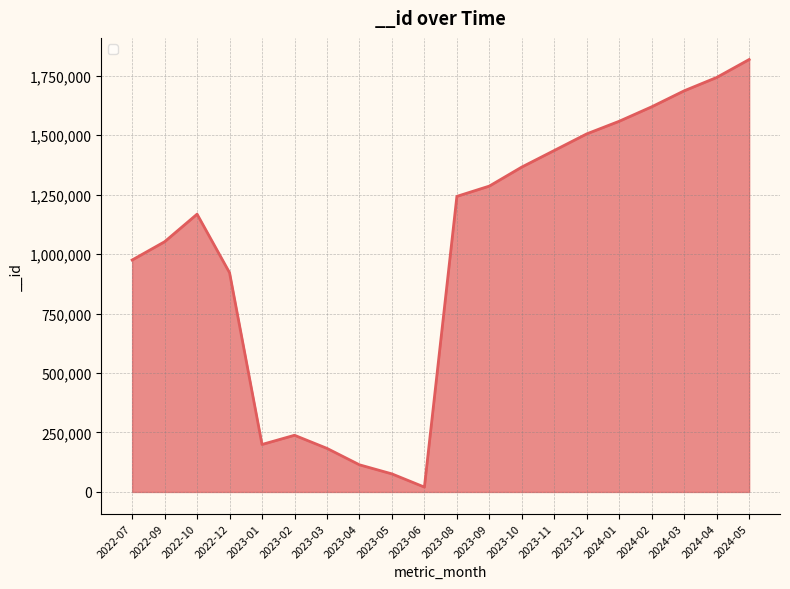

What is the minimum value shown in the chart?

20363